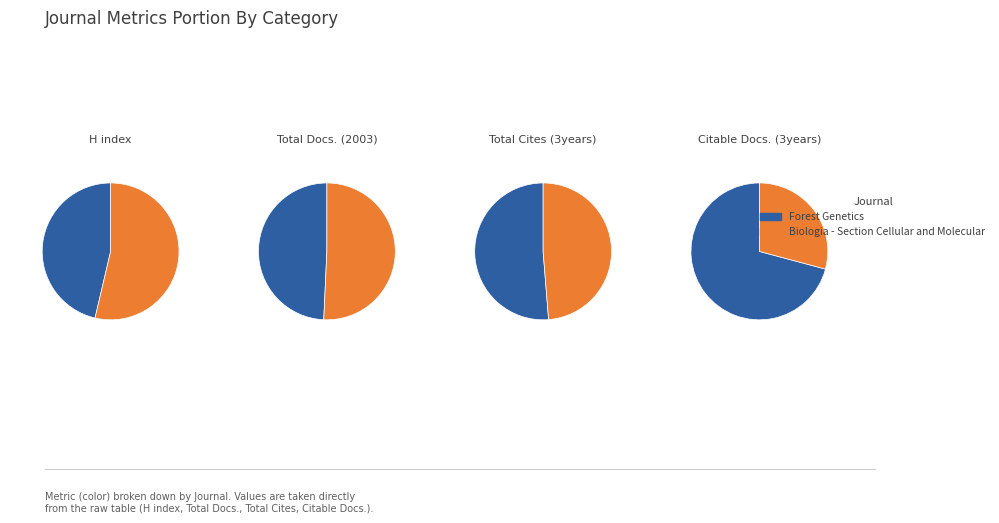

How many slices are in this pie chart?

2